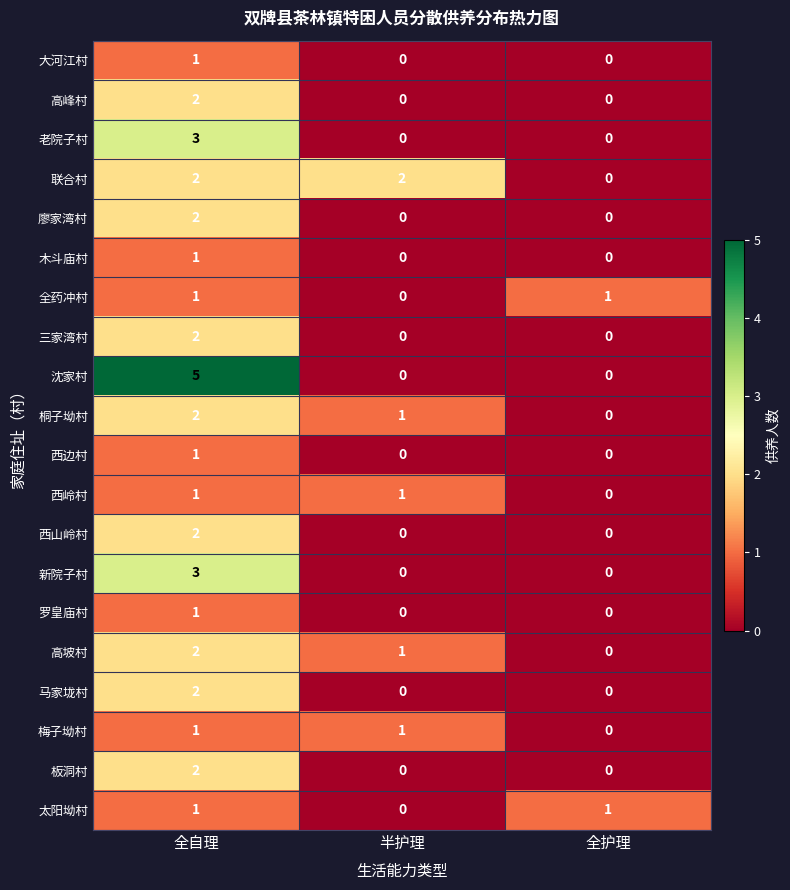

Which series changed the most between 半护理 and 全护理?

联合村